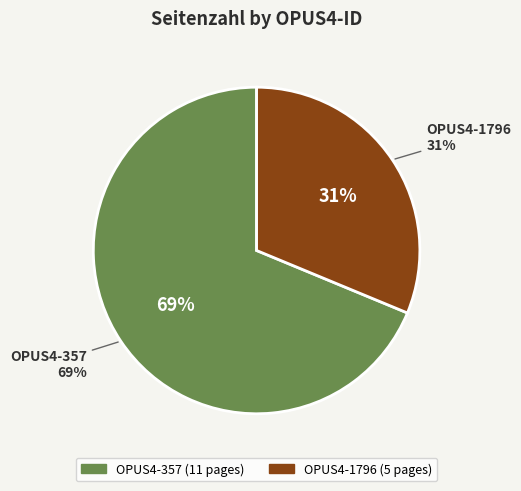

Combined, what portion of the pie is OPUS4-357 and OPUS4-1796?

100.0%